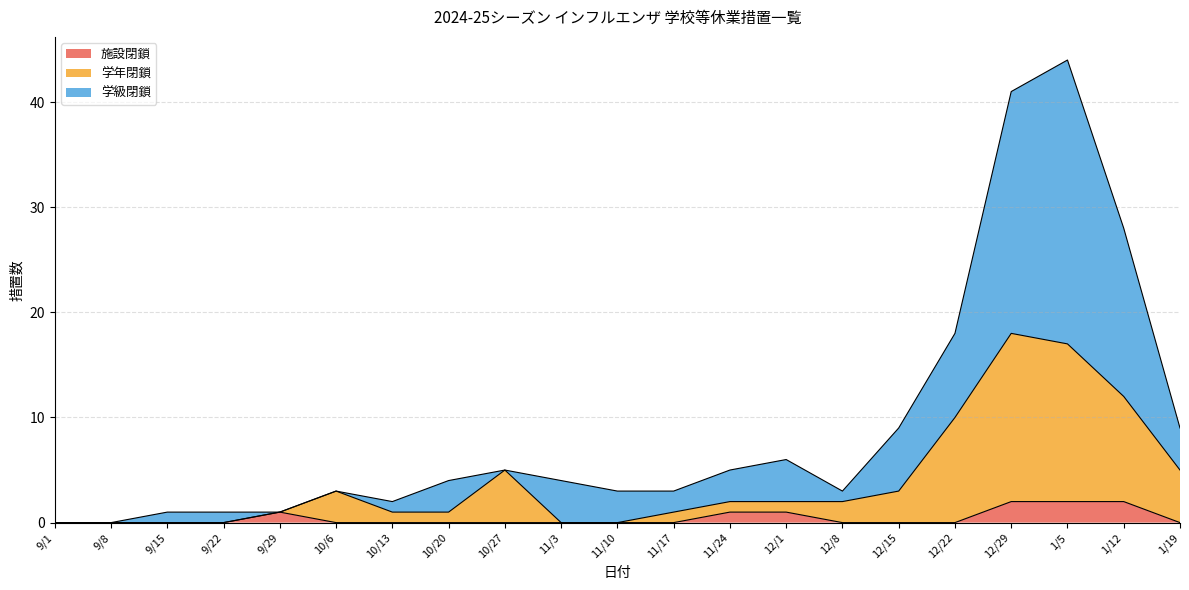

List the series in order of their peak value, highest first.

学級閉鎖, 学年閉鎖, 施設閉鎖